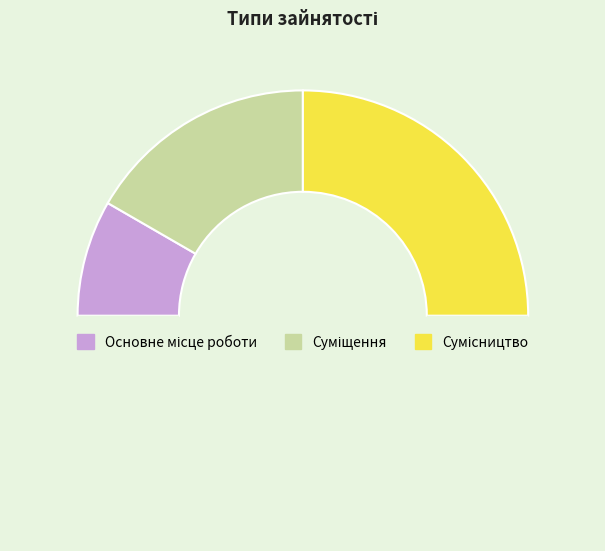

To the nearest percent, what is the average slice percentage?

33%